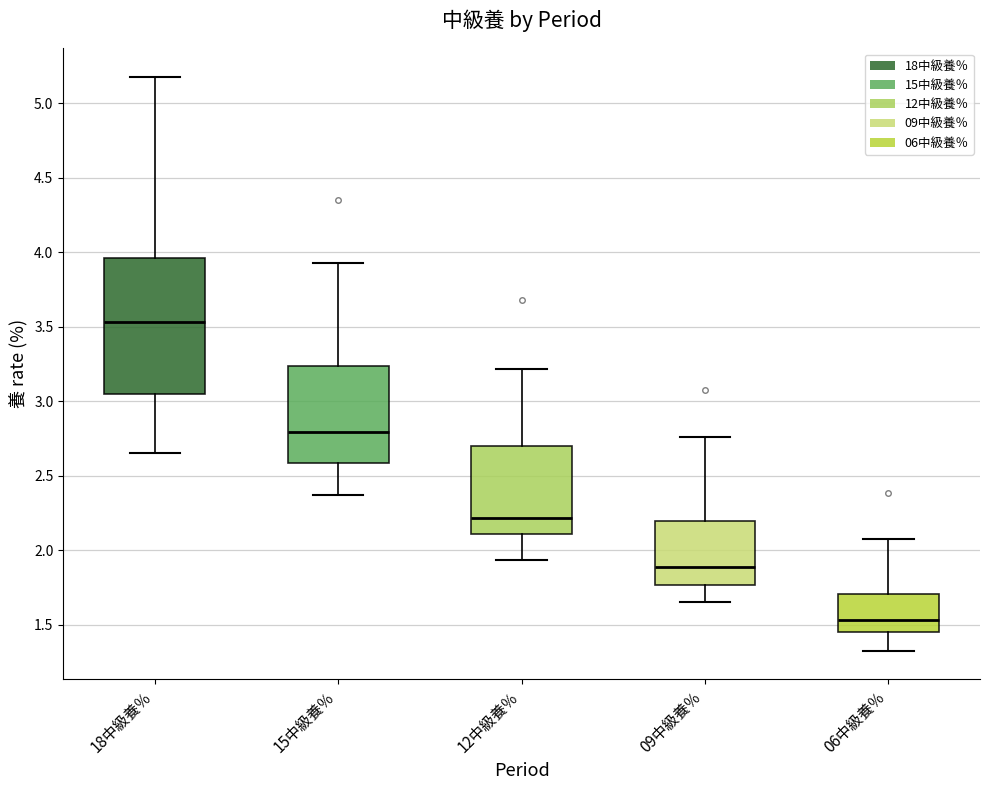

Where does the median line of the box for 18中級養％ sit on the y-axis? The values are not printed on the chart, so give them approximately, as read against the axis.

3.55